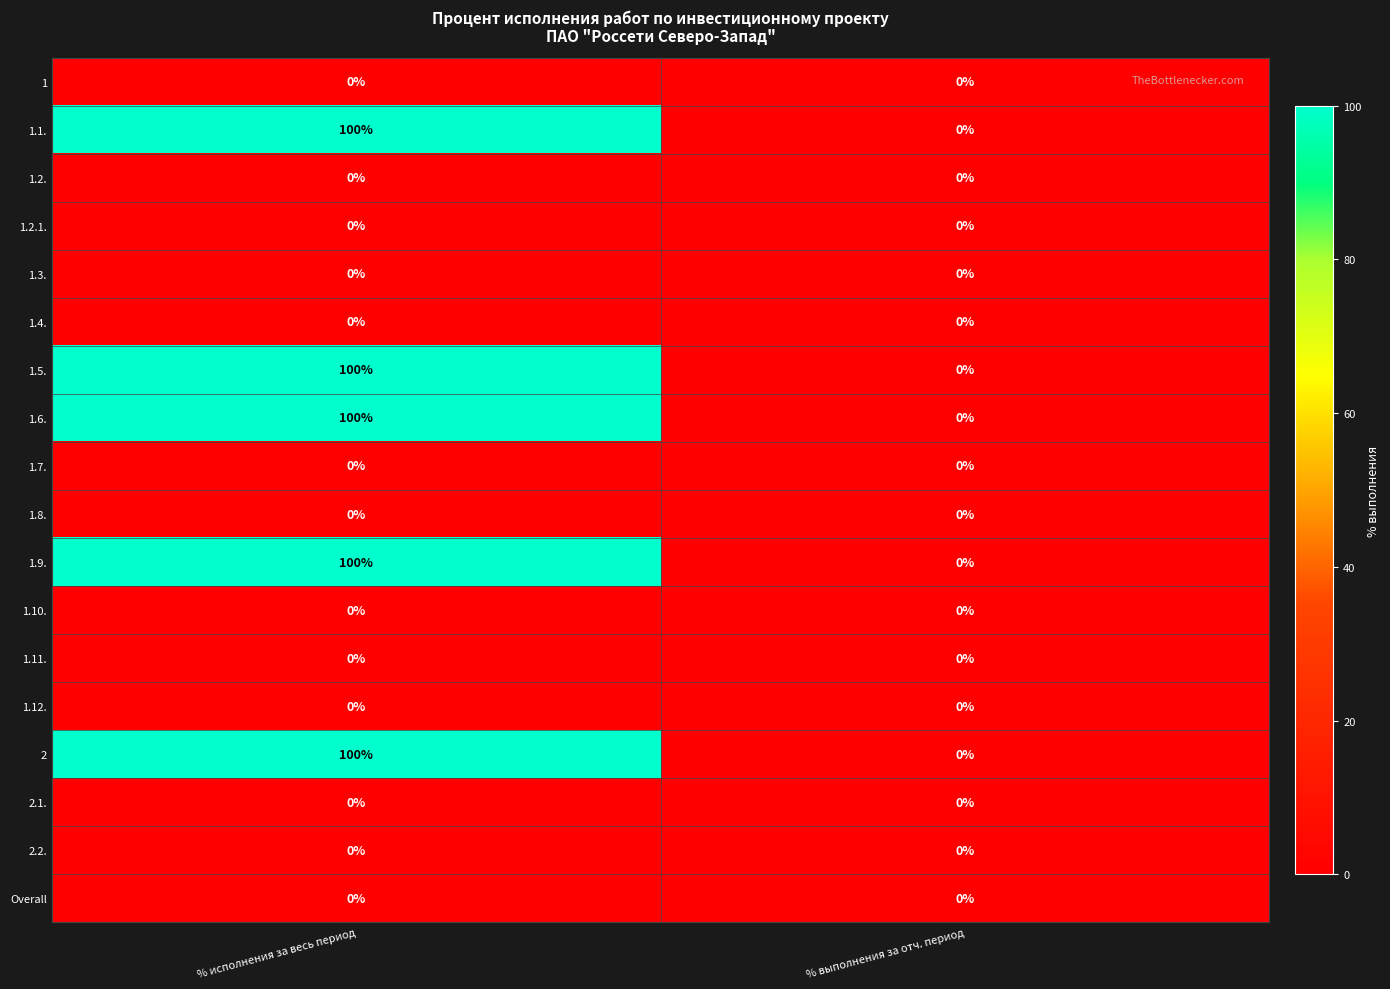

The 1.4. series shows 0 at % выполнения за отч. период. True or false?

True